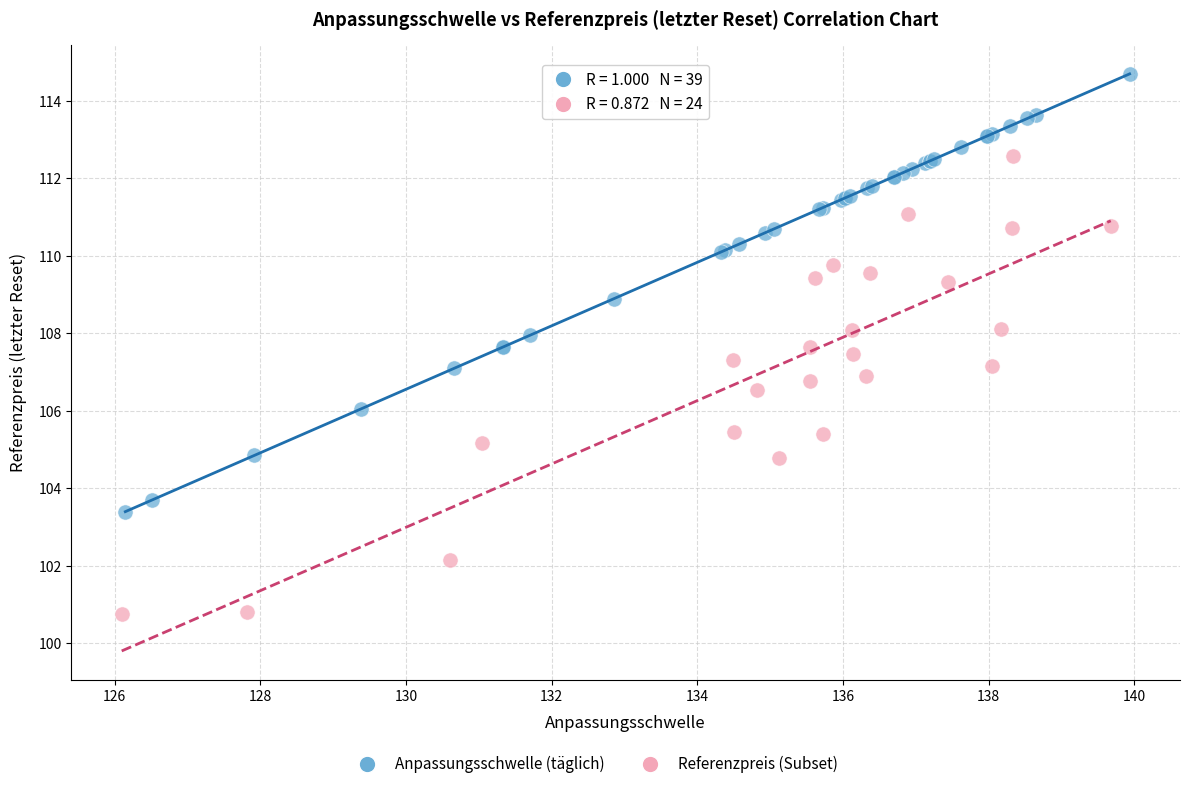

Which series contains the lowest Y value?

Referenzpreis (Subset)